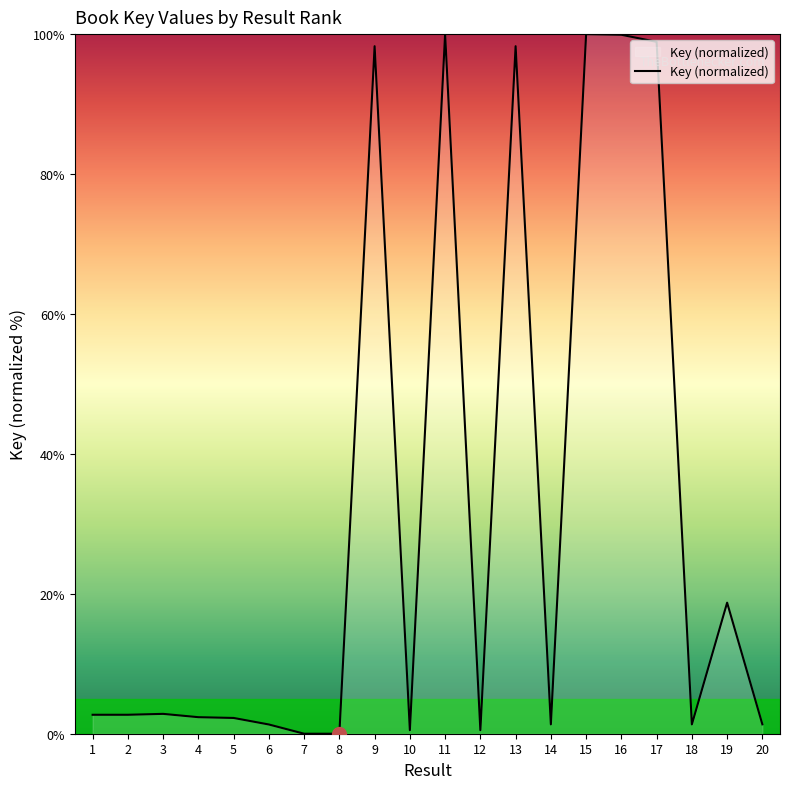

What is the sum of all values?

633.3